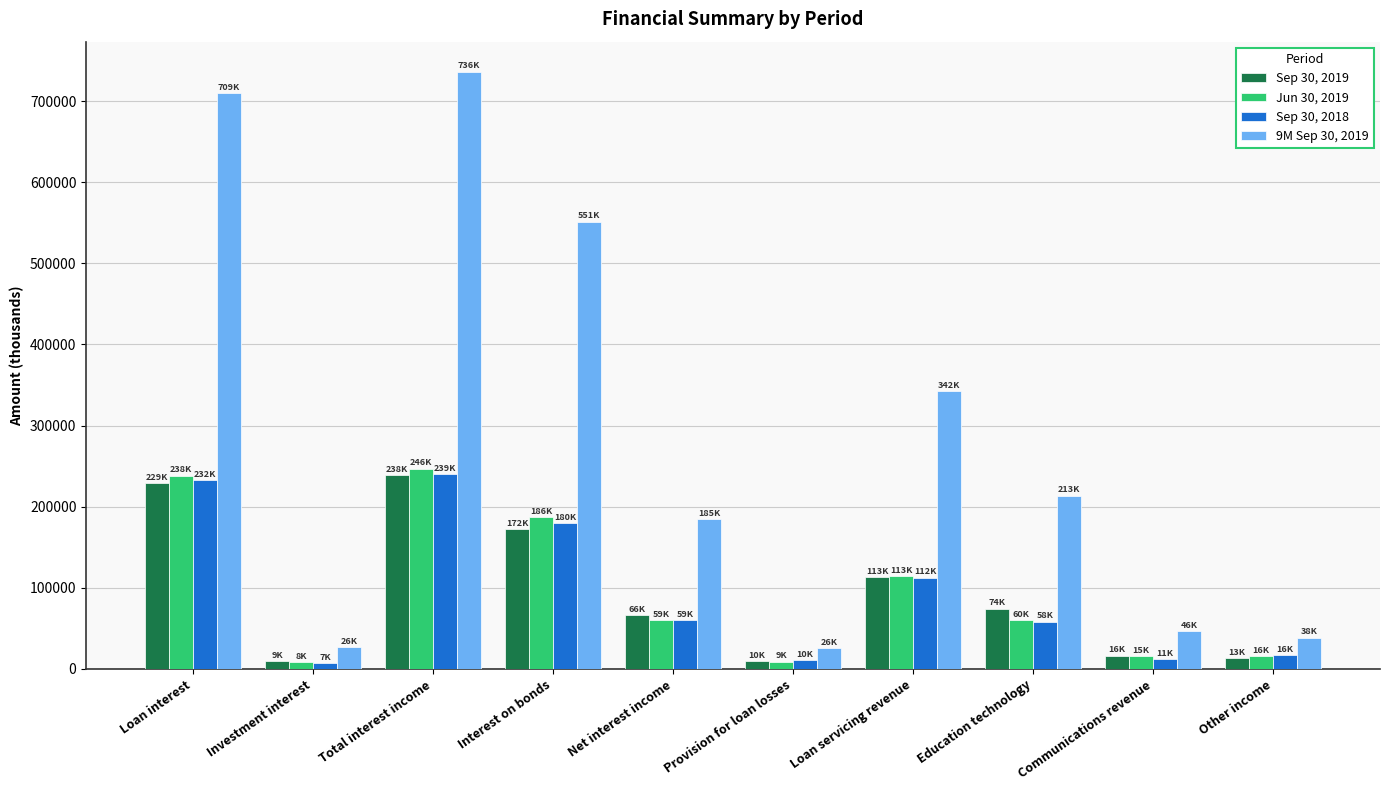

What is the difference between the maximum and minimum values in the Jun 30, 2019 series?

238222